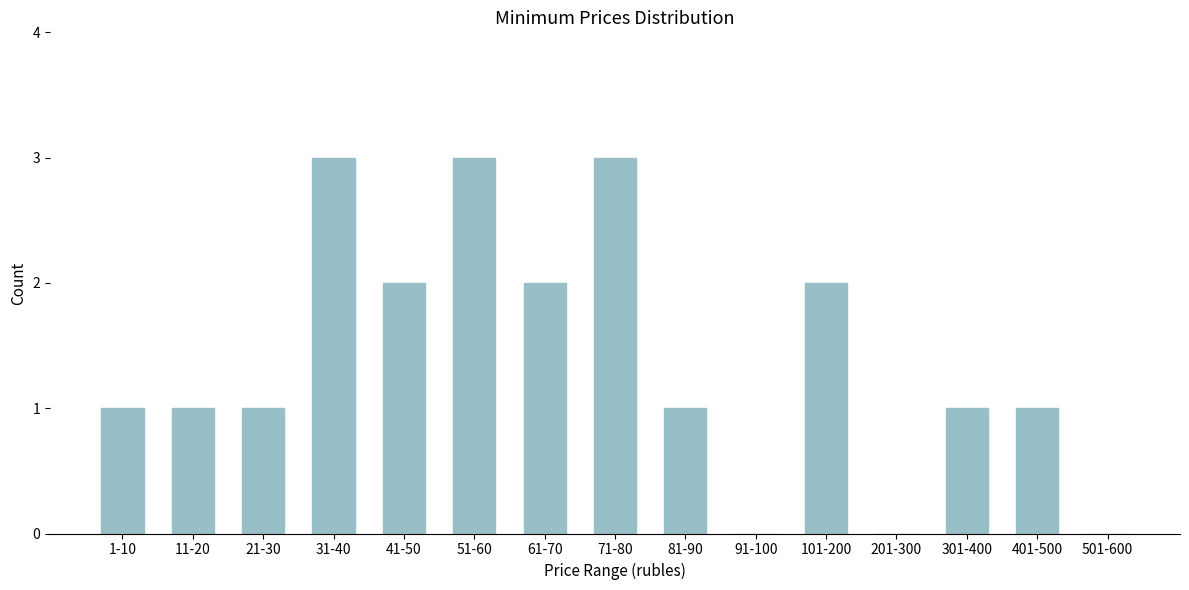

Reading left to right, what are all the values shown in this chart?

1-10=1	11-20=1	21-30=1	31-40=3	41-50=2	51-60=3	61-70=2	71-80=3	81-90=1	91-100=0	101-200=2	201-300=0	301-400=1	401-500=1	501-600=0